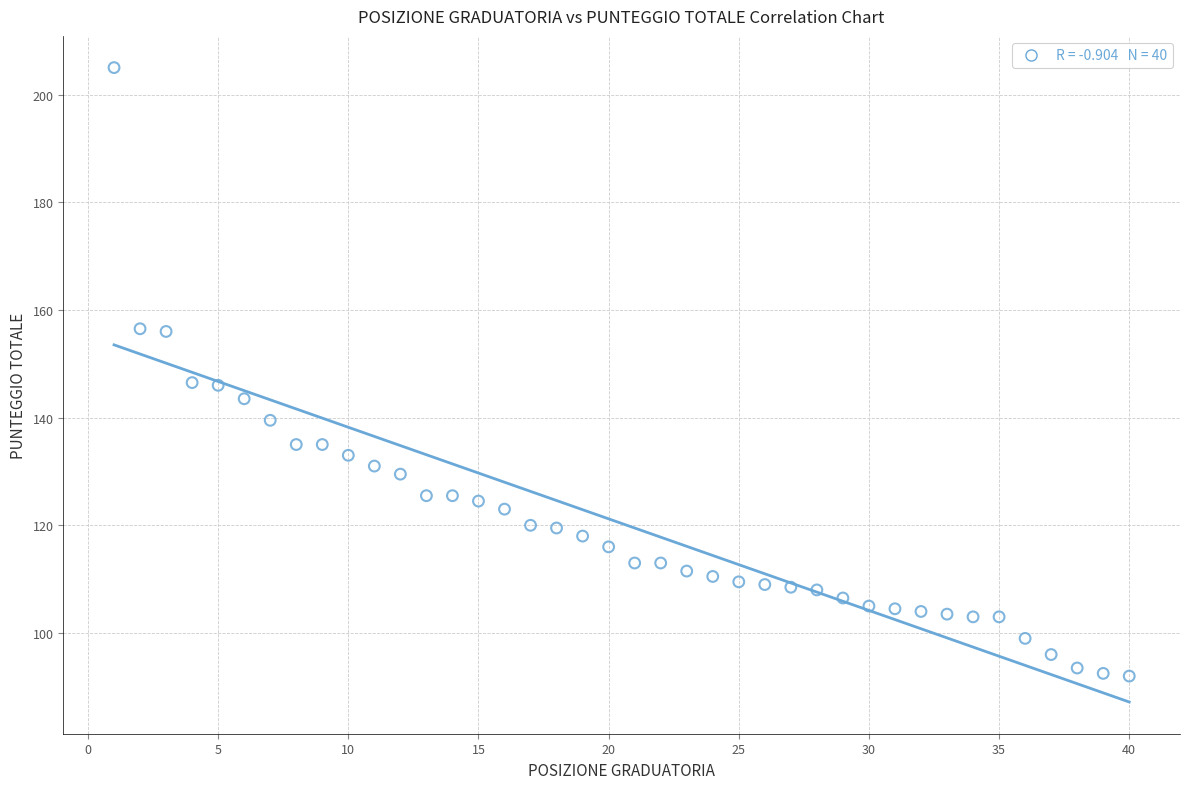

What is the range of X values (max minus min)?

39.0